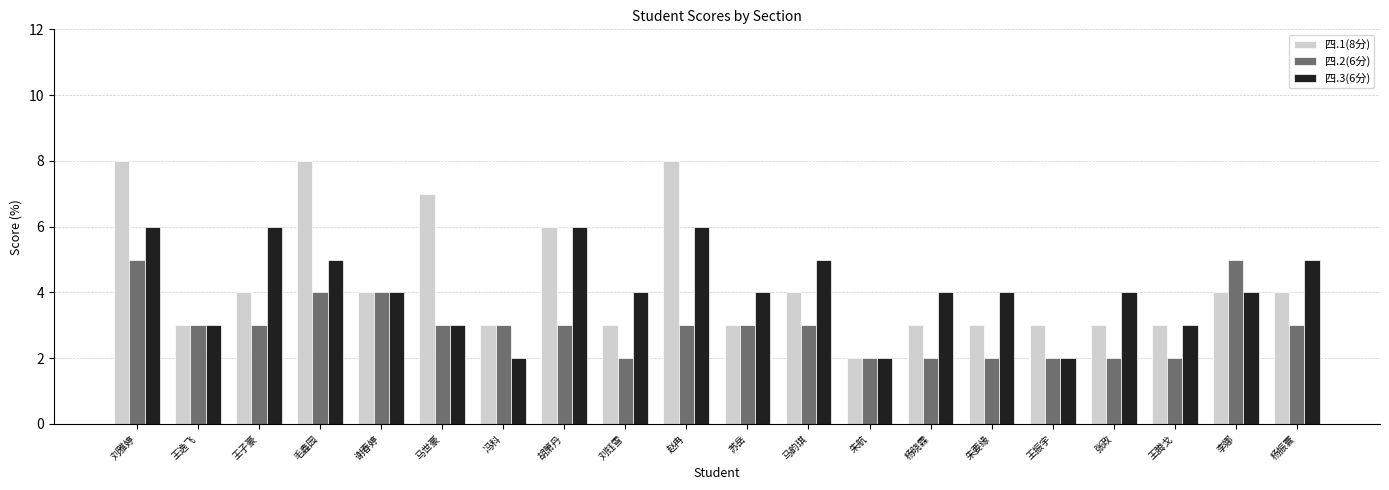

How many data points in 四.1(8分) are less than 4?

10